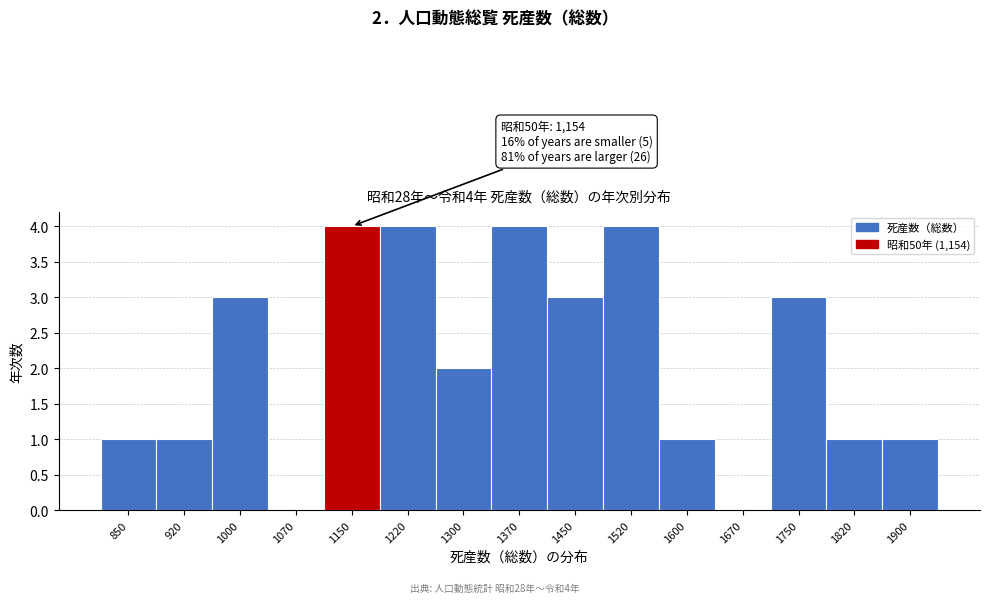

What is the sum of all values?

32